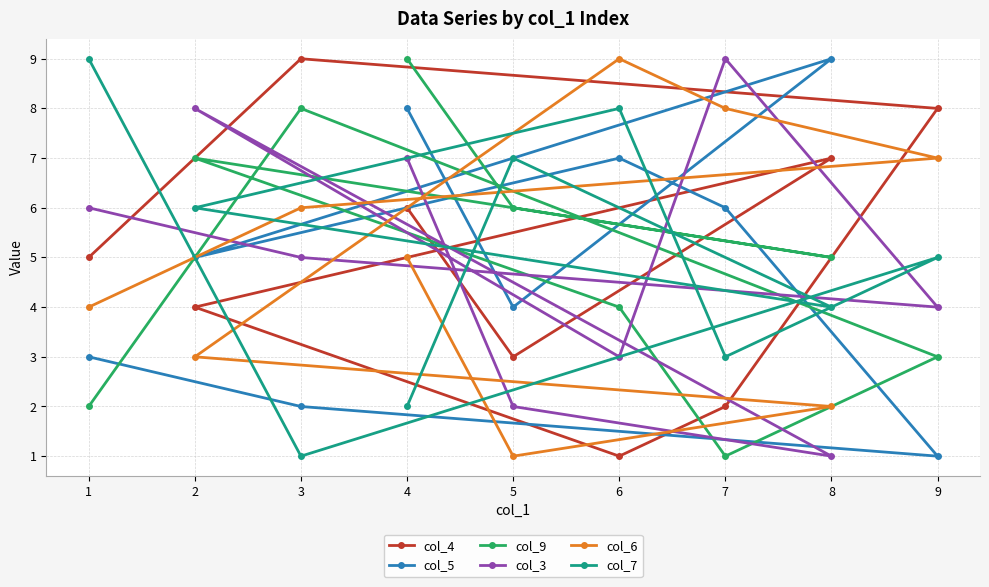

What is the difference between the maximum and minimum values in the col_7 series?

8